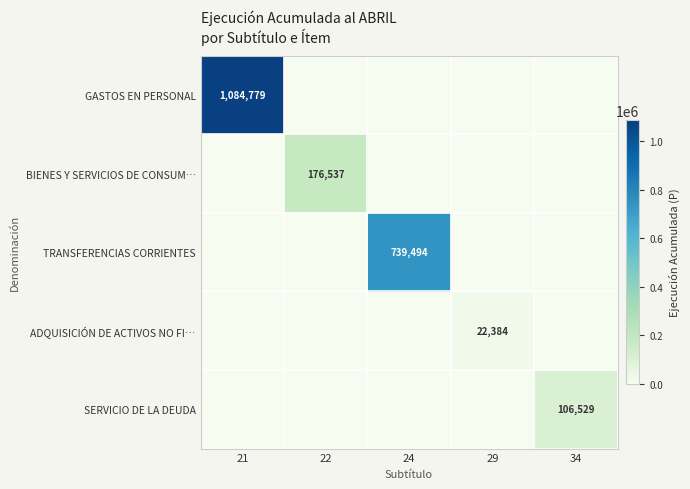

The GASTOS EN PERSONAL series shows 733327 at 21. True or false?

False